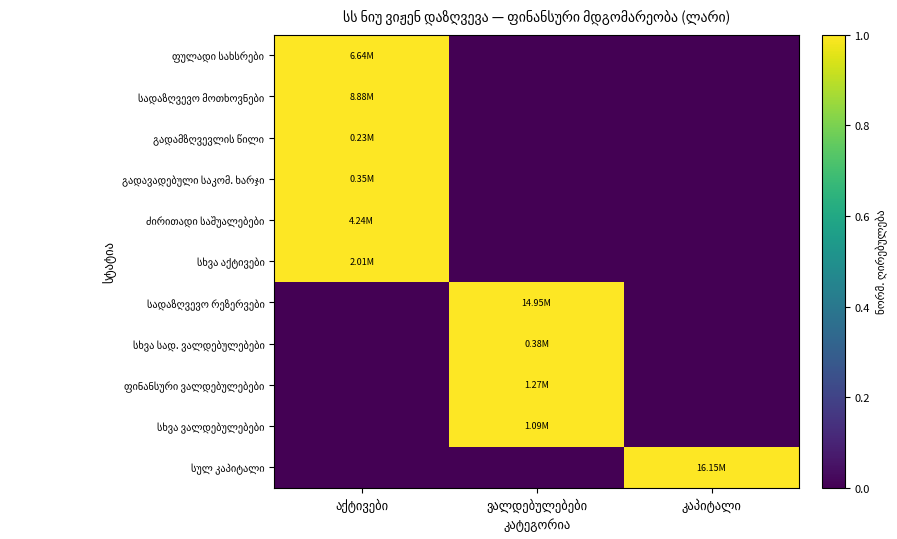

Is it true that გადავადებული საკომ. ხარჯი equals 0 at აქტივები?

False